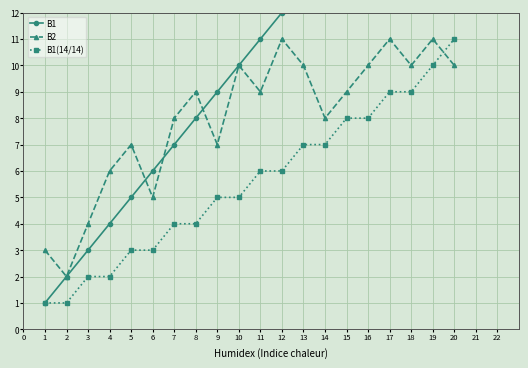

True or false: В1(14/14) and В2 intersect in this chart.

True